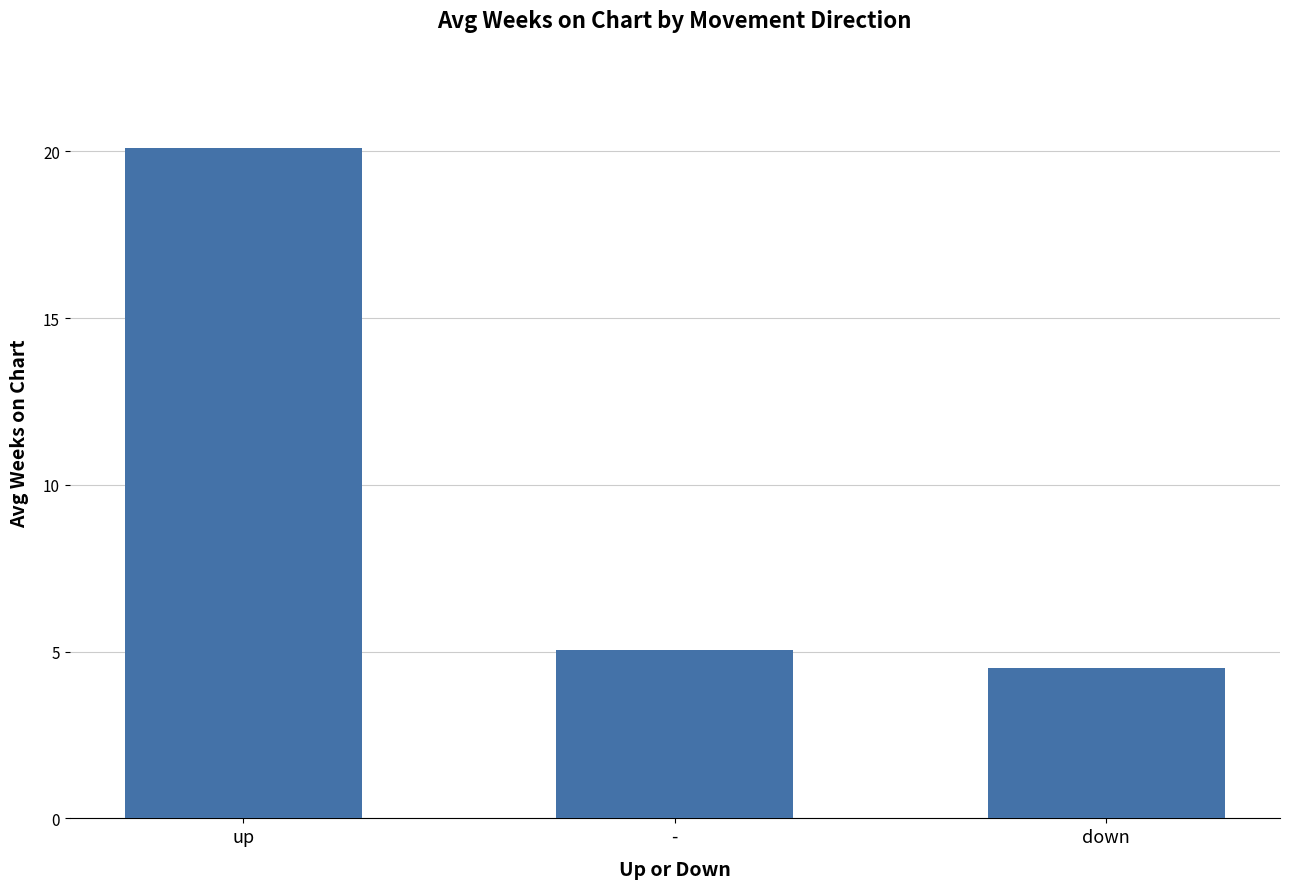

Does the chart contain any negative values?

No